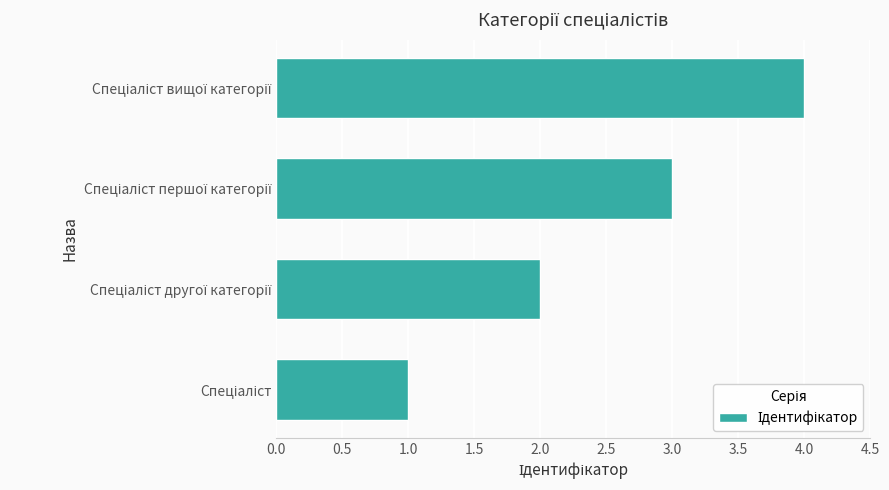

What is the difference between the maximum and minimum values?

3